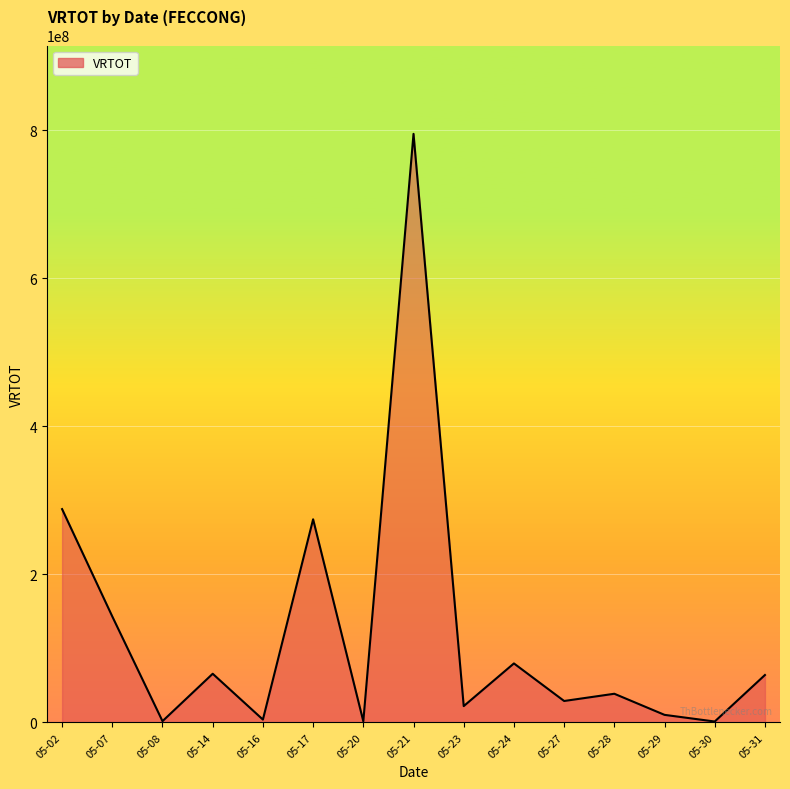

At which label is the value closest to 398088245?

05-02